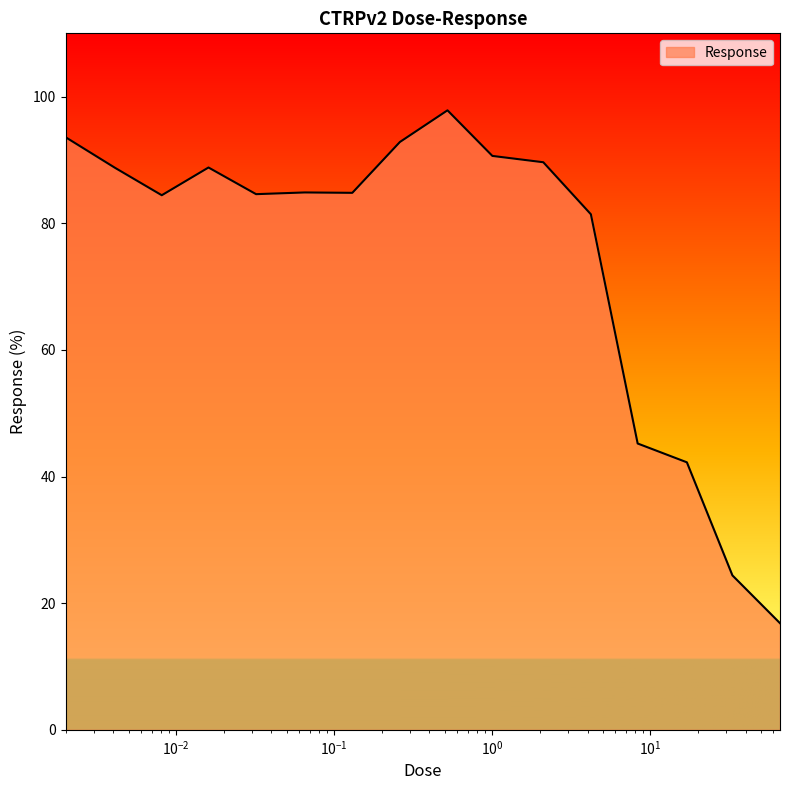

What is the minimum value shown in the chart?

16.8